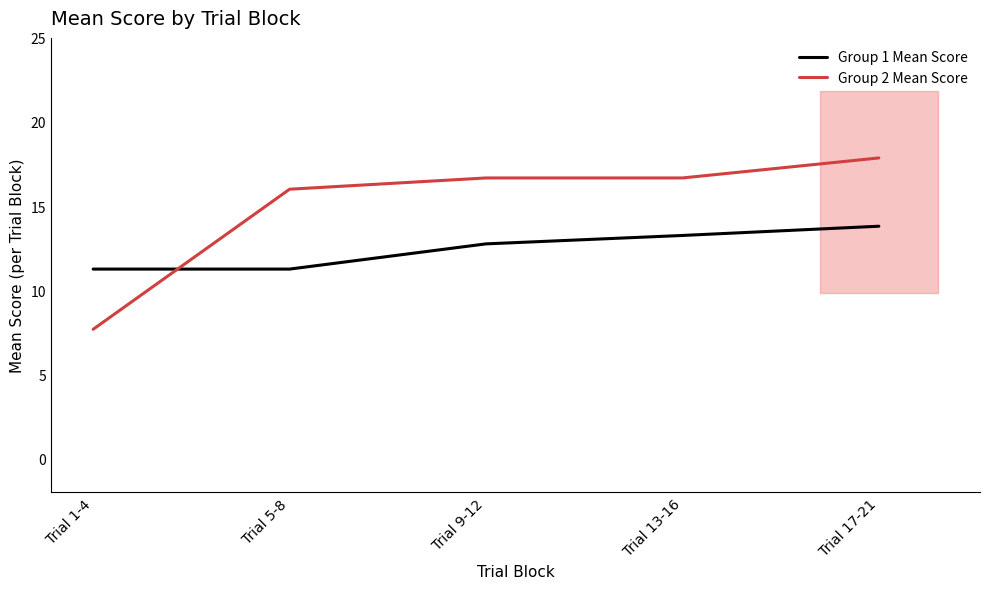

What position from the right is Trial 1-4?

5